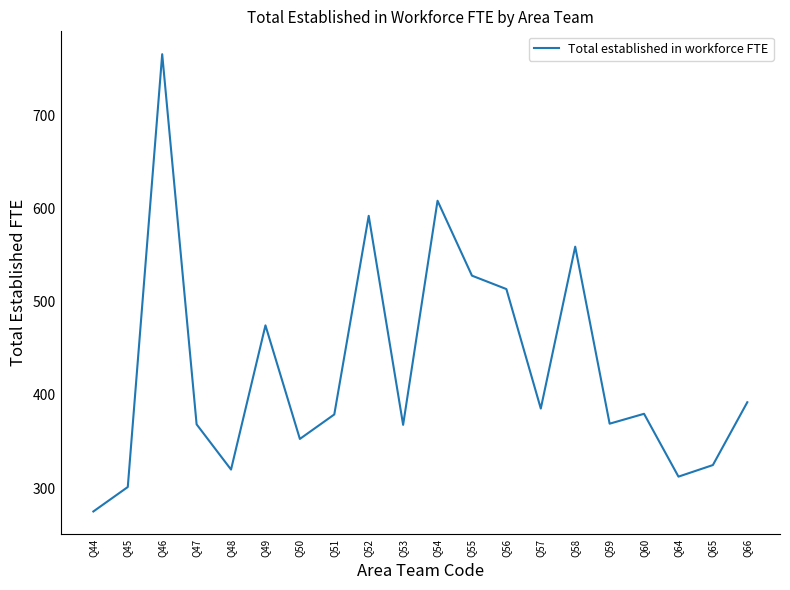

Where is the data nearest to the value 520?

Q56